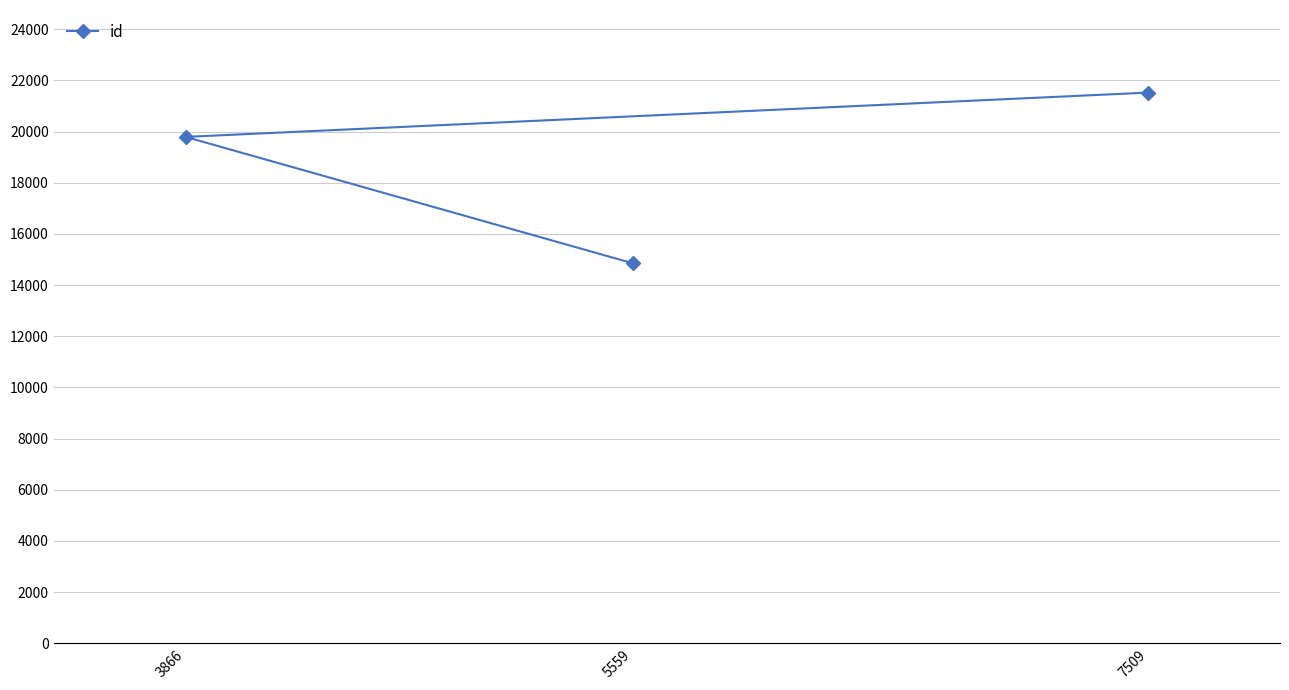

How many lines are shown in the chart?

1